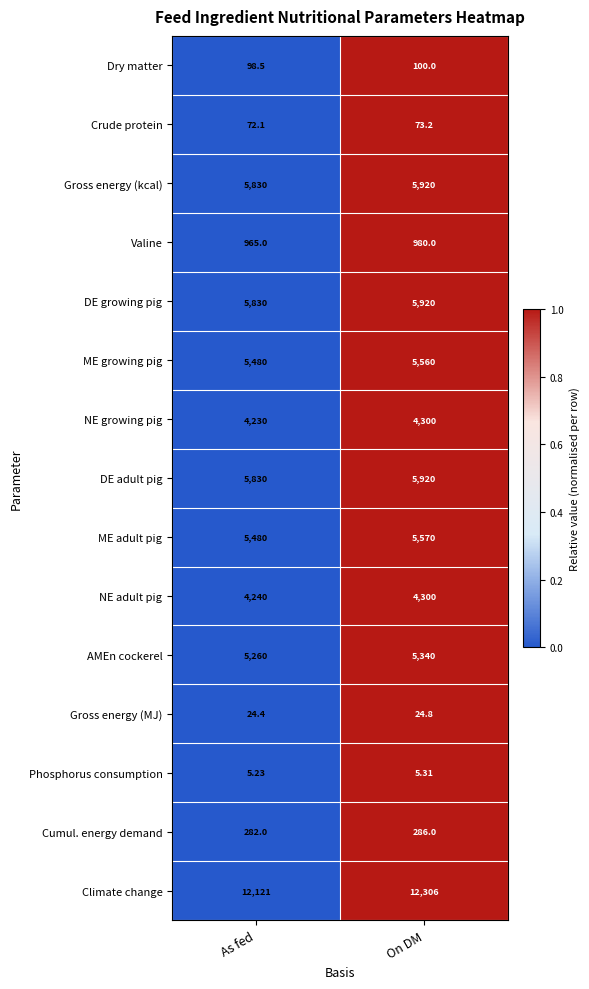

At which category does the chart reach its minimum across all series?

As fed